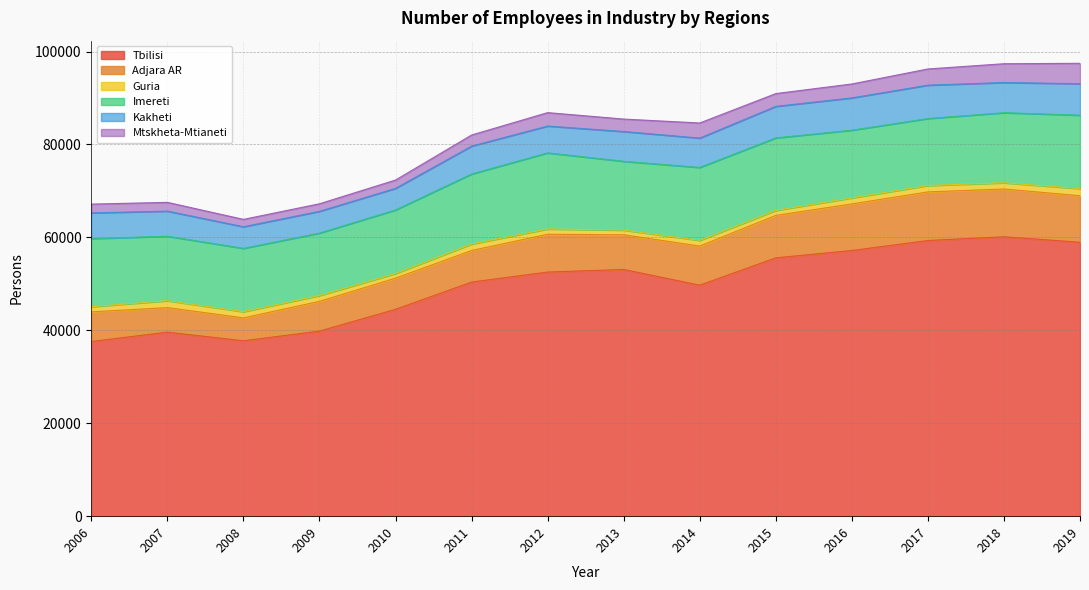

What is the approximate value of Guria at 2011?

1388.3